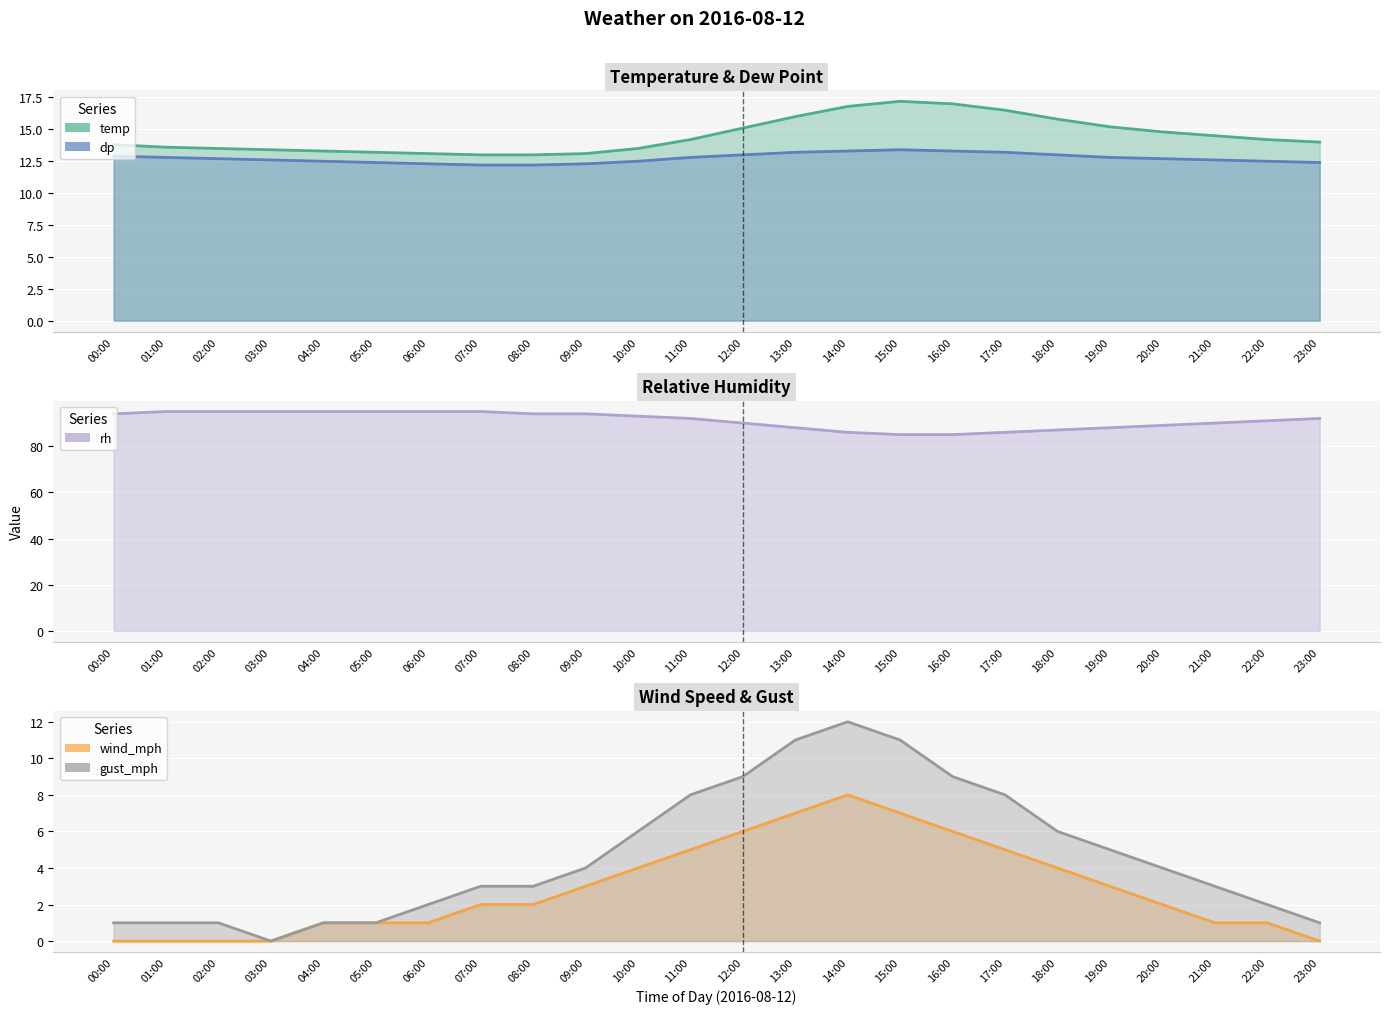

What is the label of the 19th point from the left?

18:00